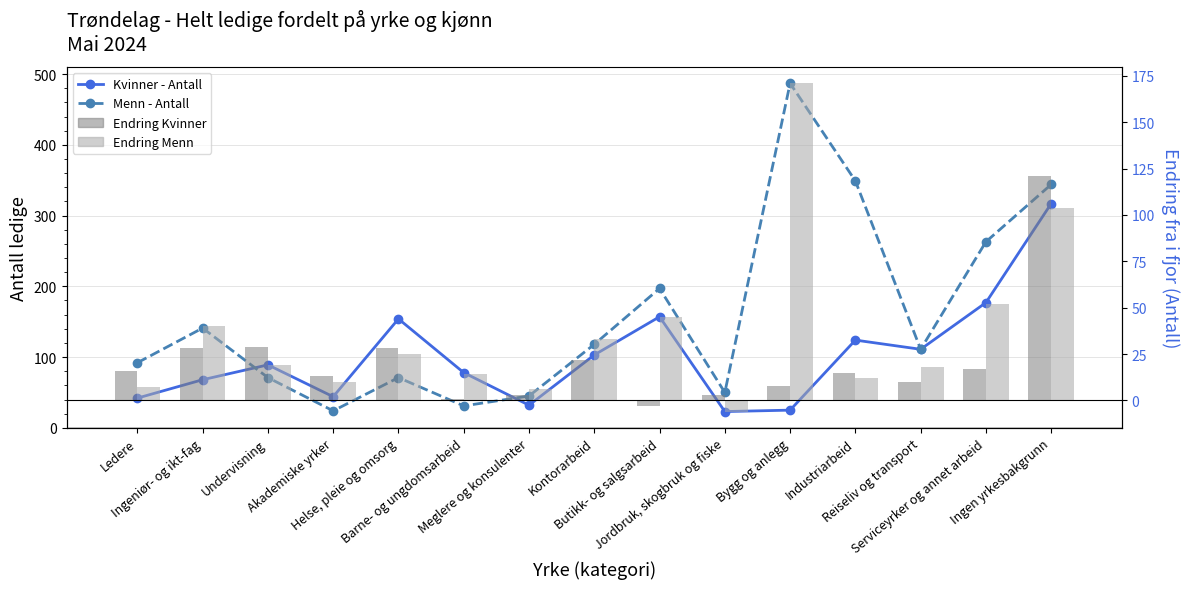

How many groups of bars are there?

15